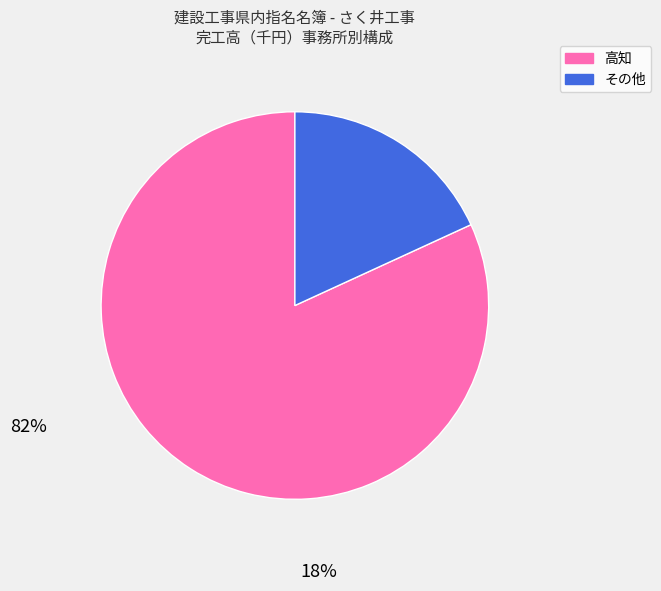

Between その他 and 高知, which is larger?

高知